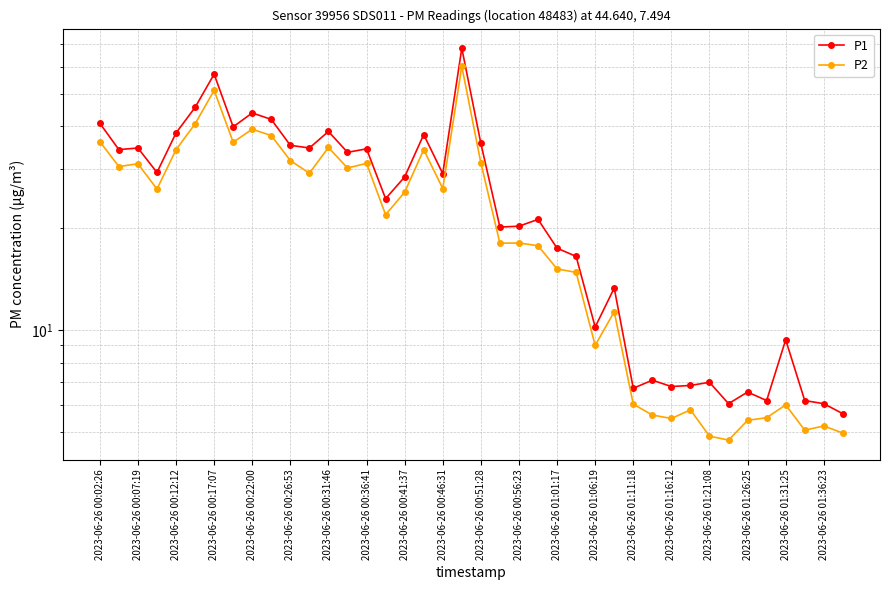

List the series in order of their peak value, highest first.

P1, P2